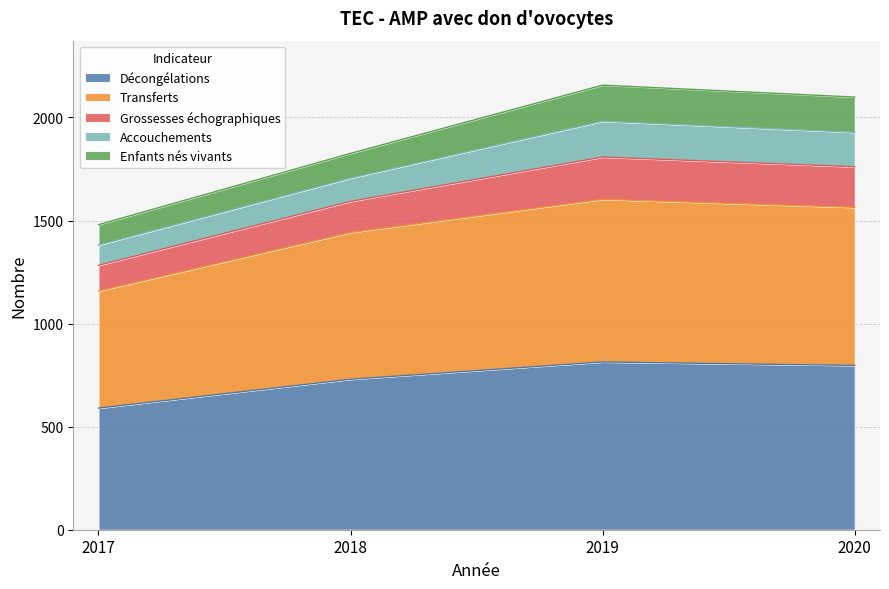

Rank the categories by Grossesses échographiques value from lowest to highest.

2017, 2018, 2020, 2019